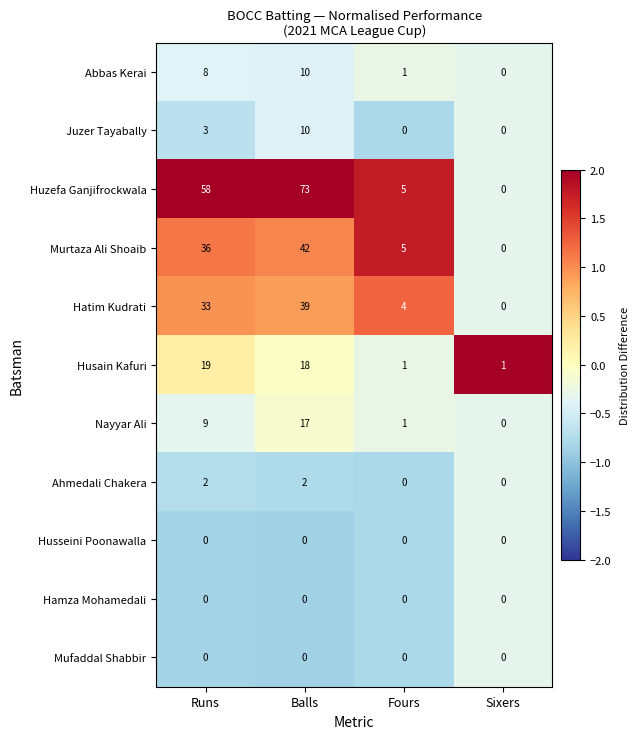

Is the value of Huzefa Ganjifrockwala at Sixers greater than the value of Hatim Kudrati at Fours?

No